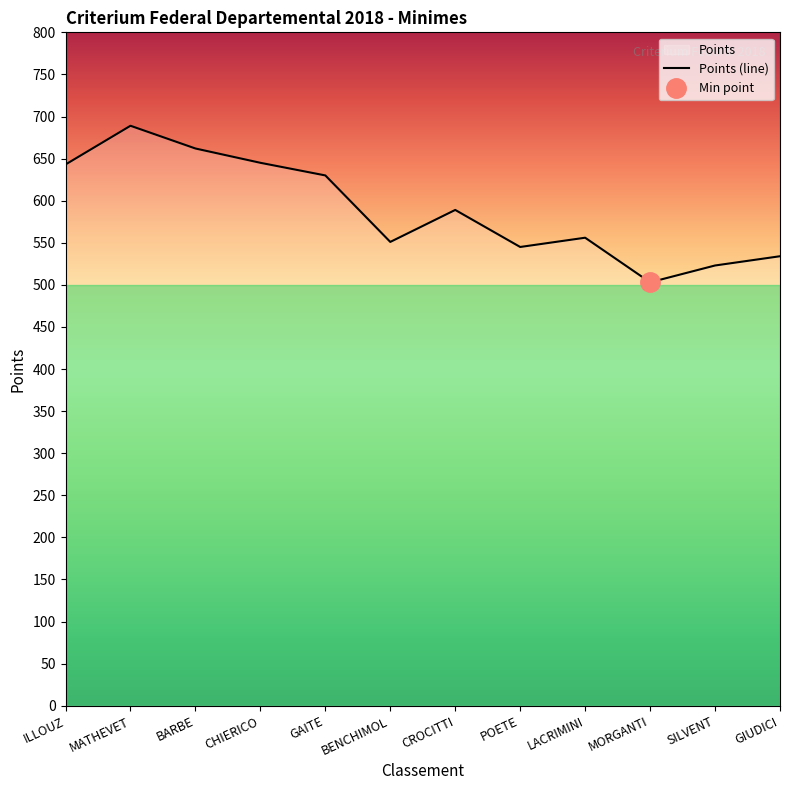

True or false: the data shows 689 at MATHEVET.

True